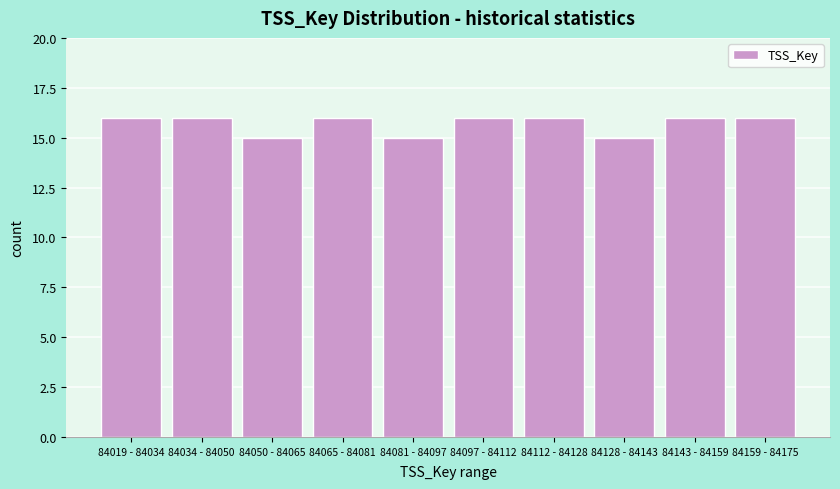

Reading right to left, transcribe all the data shown in this chart.

16	16	15	16	16	15	16	15	16	16